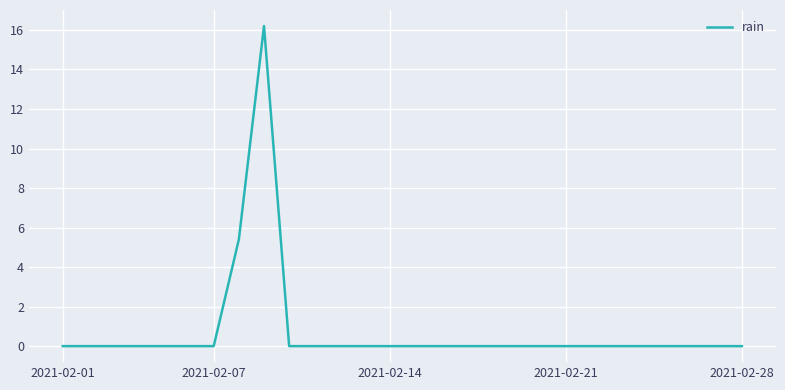

What is the maximum value shown in the chart?

16.2